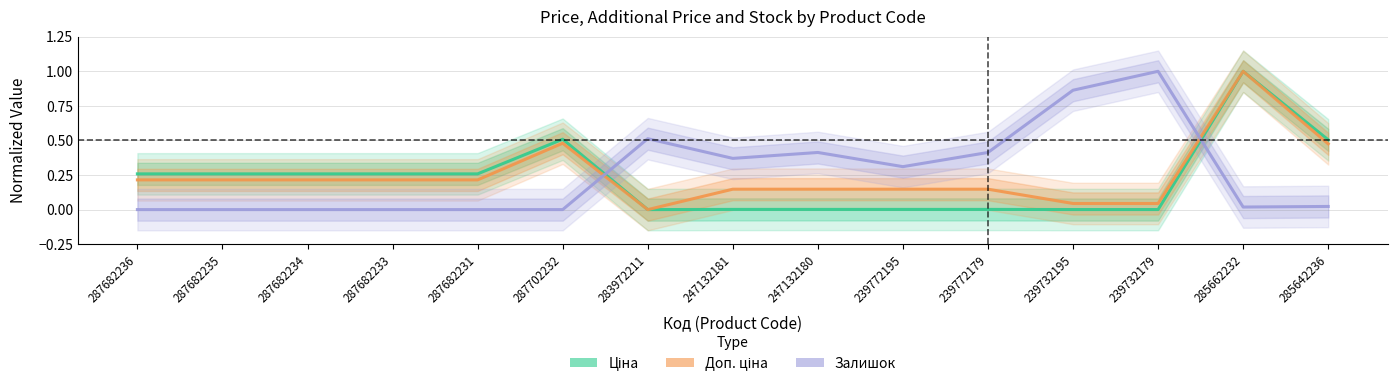

What is the value of the Доп. ціна point at the 1st from the left?

0.2